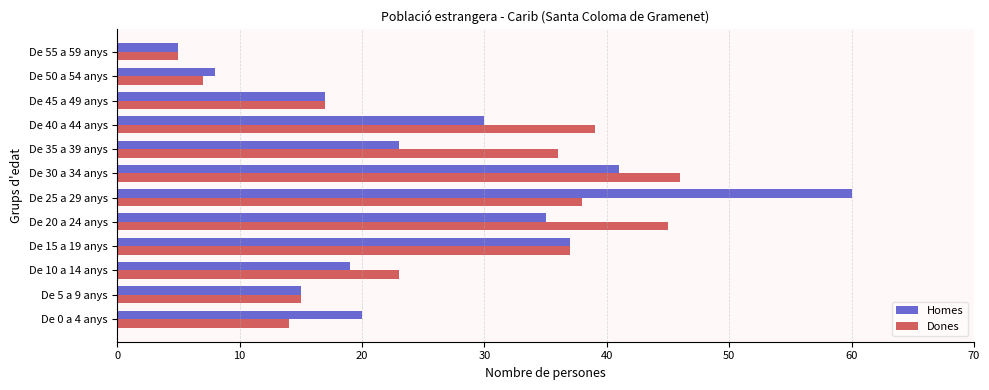

At which category is the sum across all series the highest?

De 25 a 29 anys